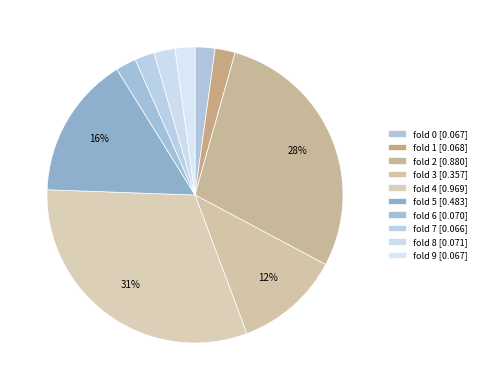

How many slices are in this pie chart?

10